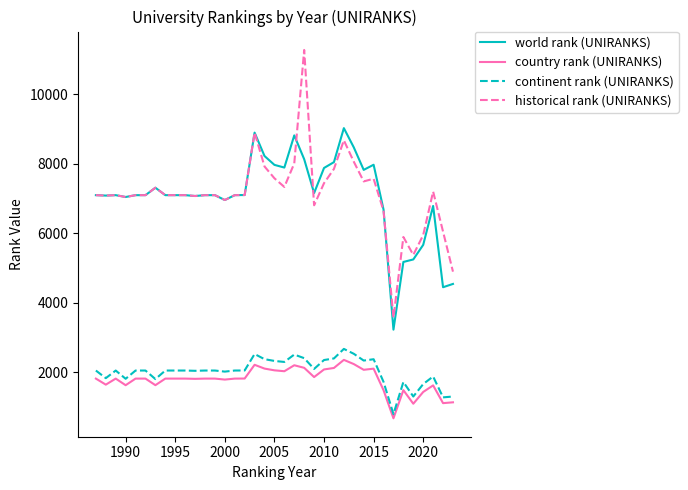

Which series has the largest range (max minus min)?

historical rank (UNIRANKS)